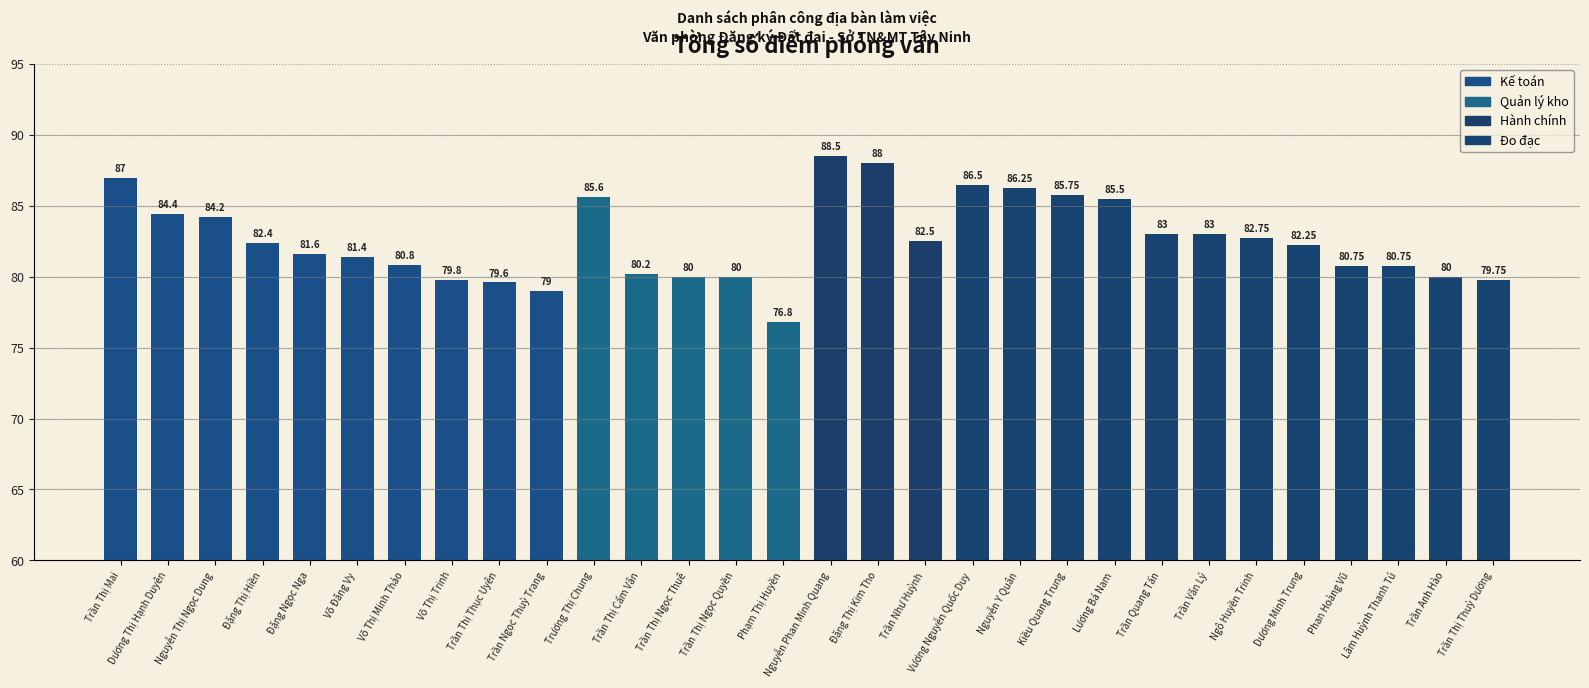

What is the minimum value shown in the chart?

76.8